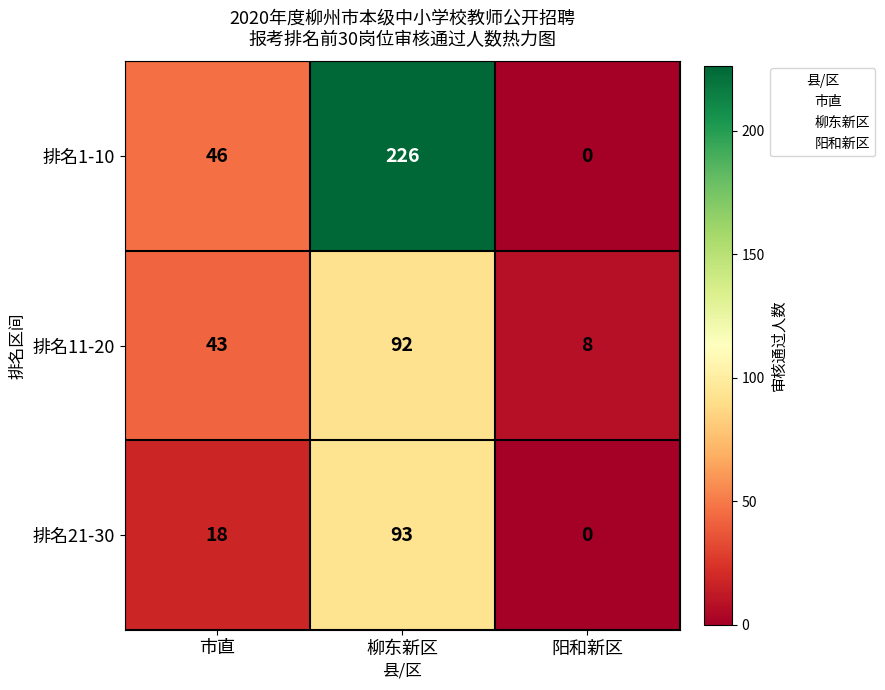

What is the maximum value for 排名1-10?

226